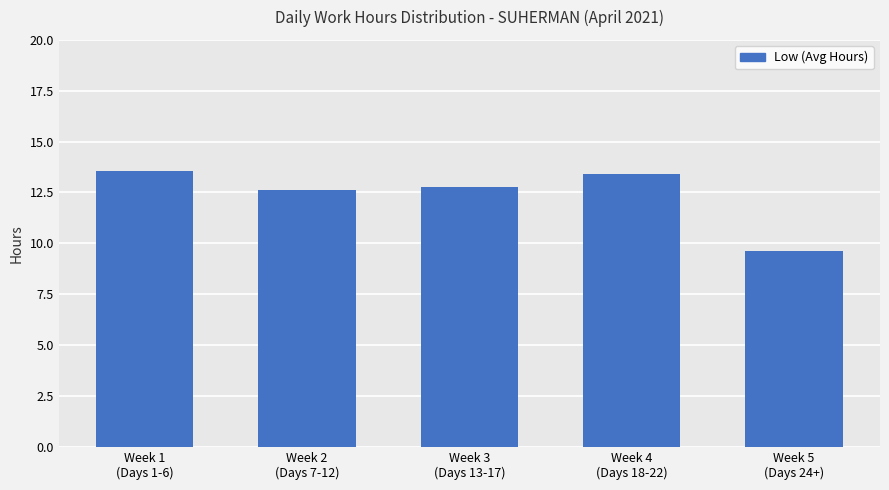

Approximately how many times larger is the value at Week 4
(Days 18-22) compared to Week 1
(Days 1-6)?

1.0